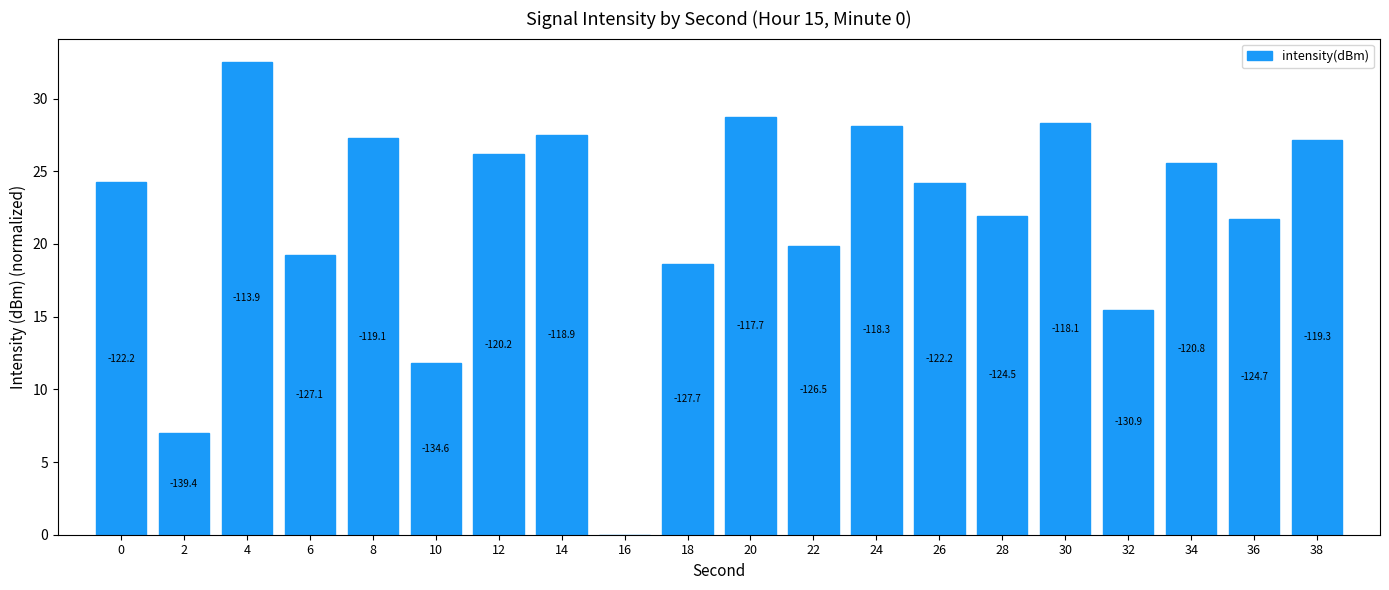

Are the bars horizontal?

No